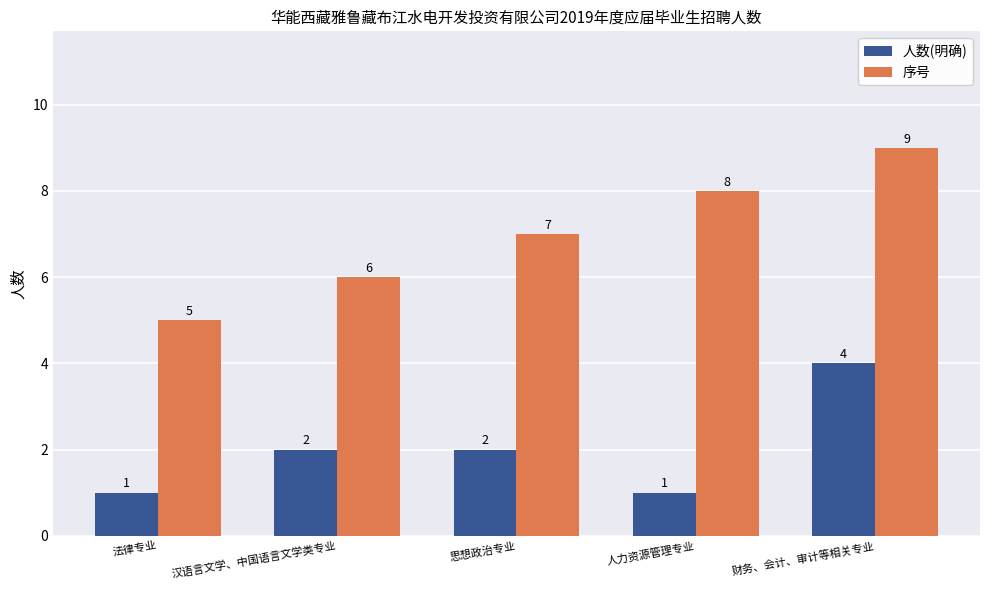

Rank the series by their average value, from lowest to highest.

人数(明确), 序号